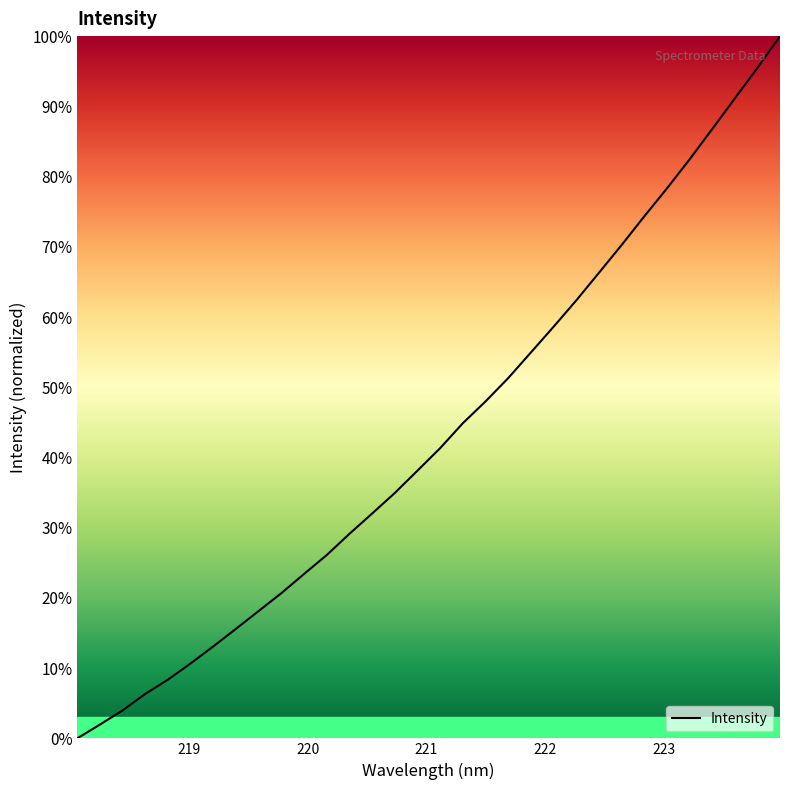

What is the greatest value displayed?

100.0